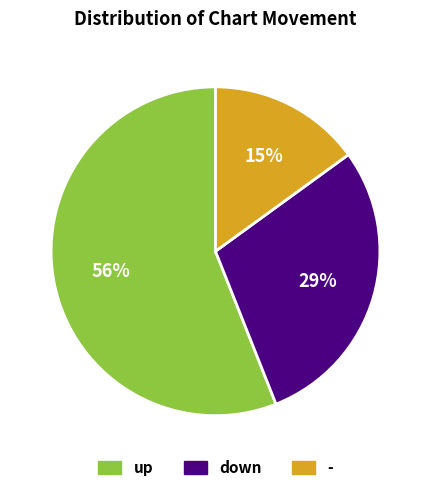

Does down represent more than half of the total?

No